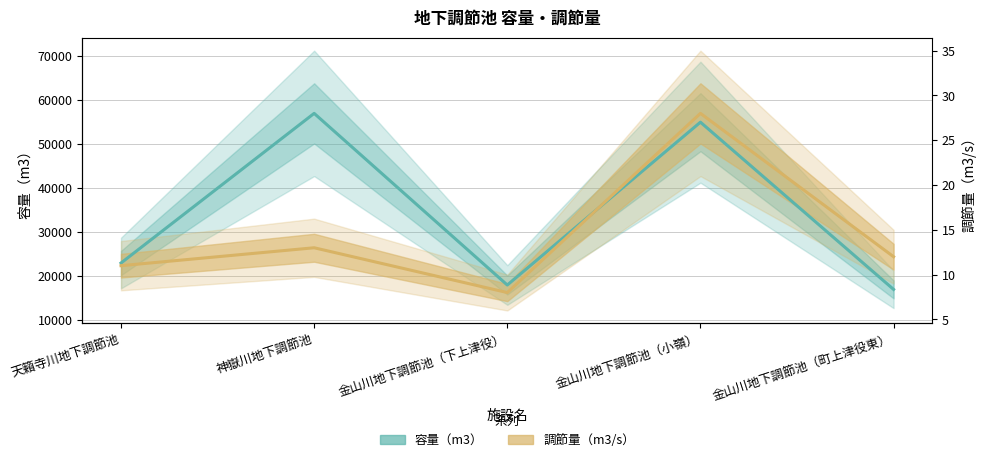

How many lines are shown in the chart?

2